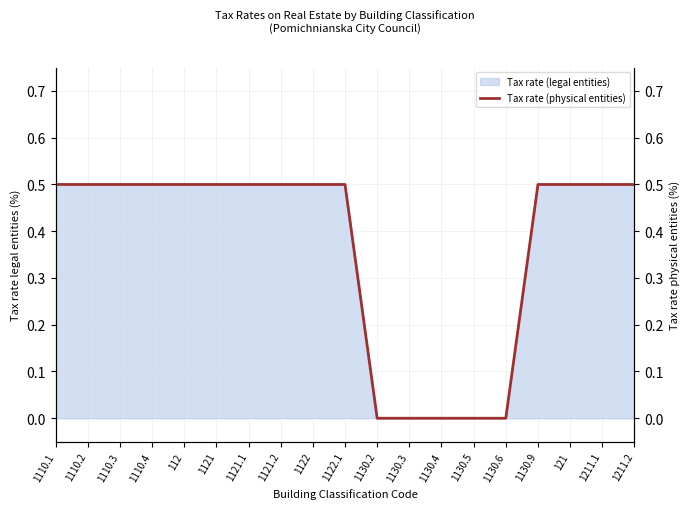

Where is the data nearest to the value 0?

1130.2